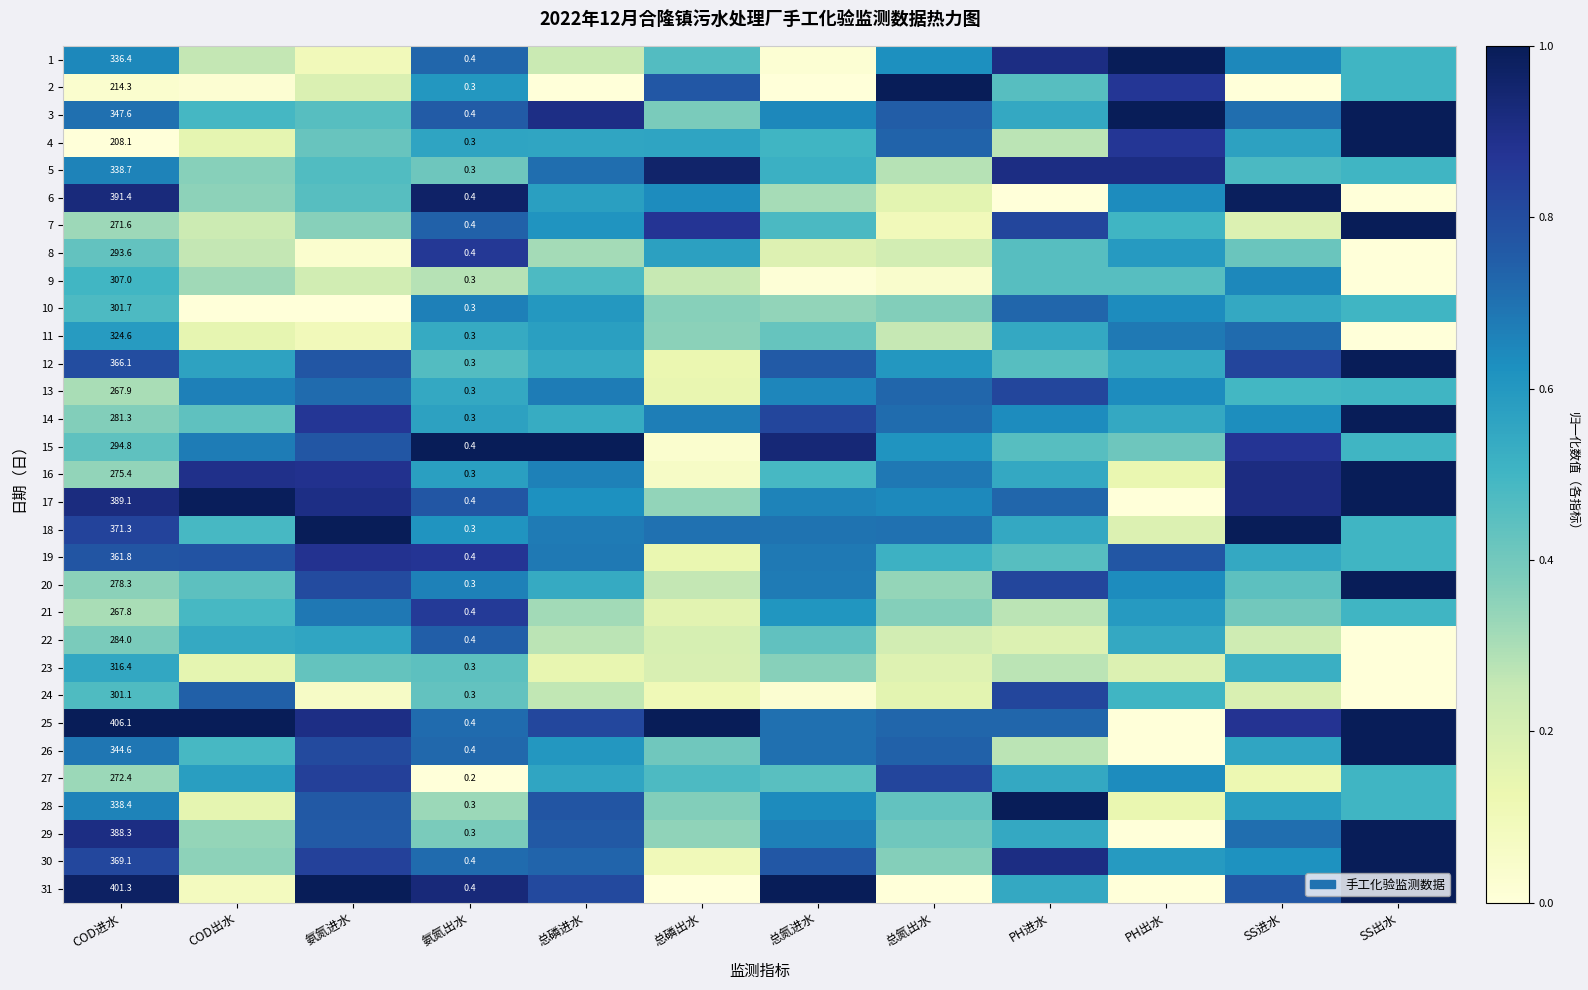

How many categories are shown in the chart?

12